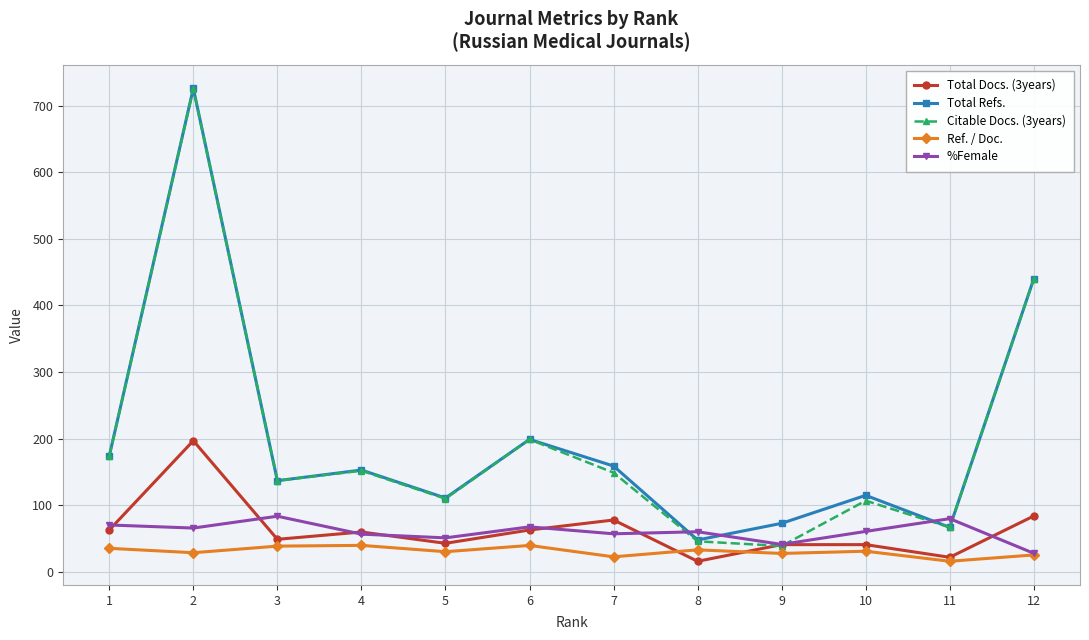

At which category does Total Refs. reach its first local peak?

2